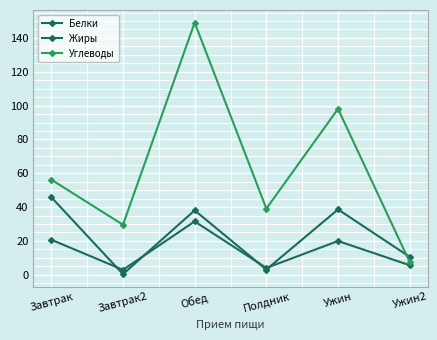

How many distinct data groups are displayed?

3